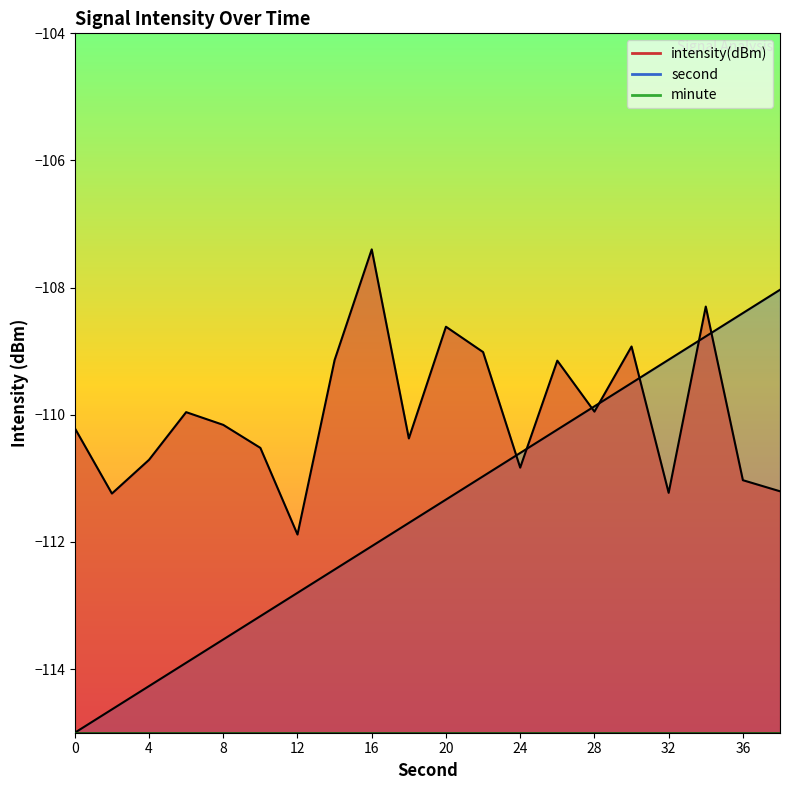

How many categories are shown in the chart?

20